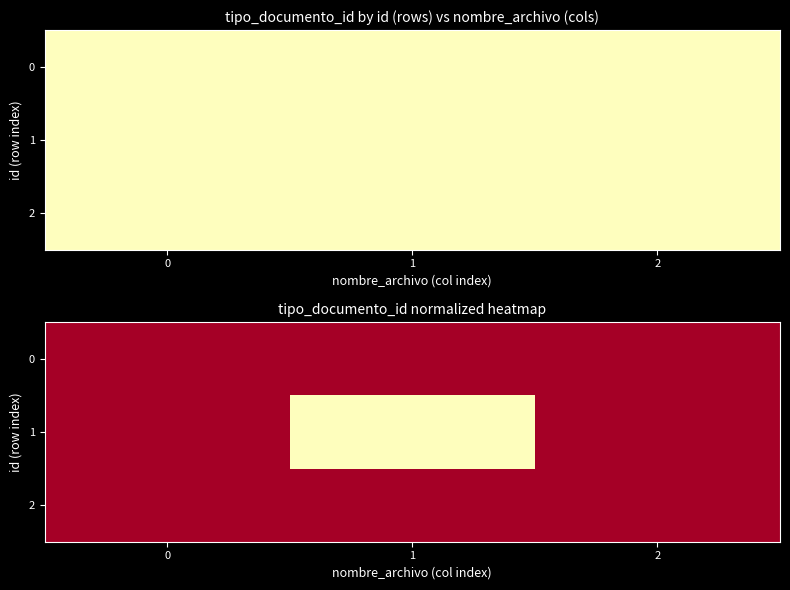

Is it true that 2 equals 0 at 2?

True